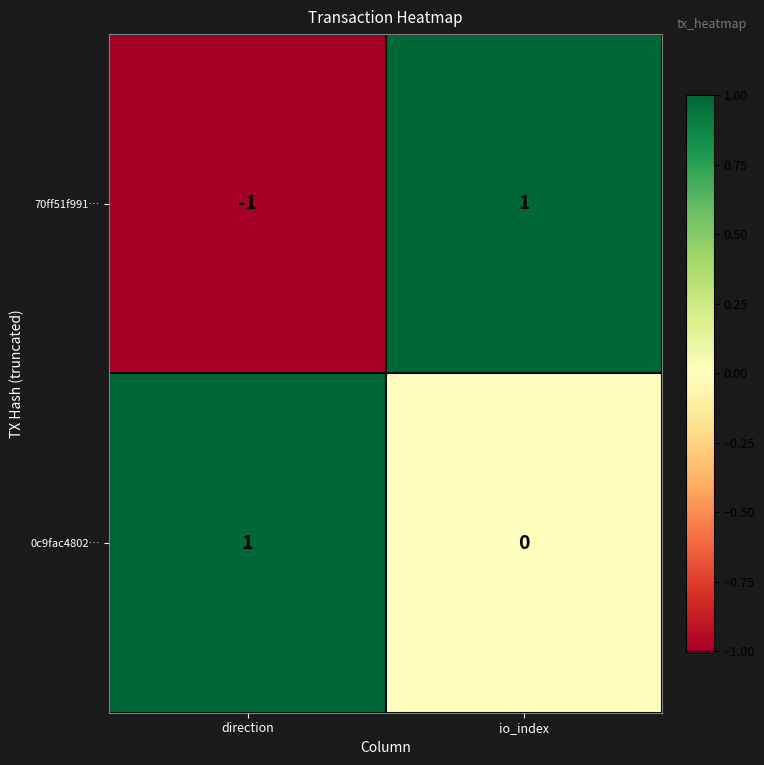

Where is 70ff51f991… nearest to the value 0?

direction